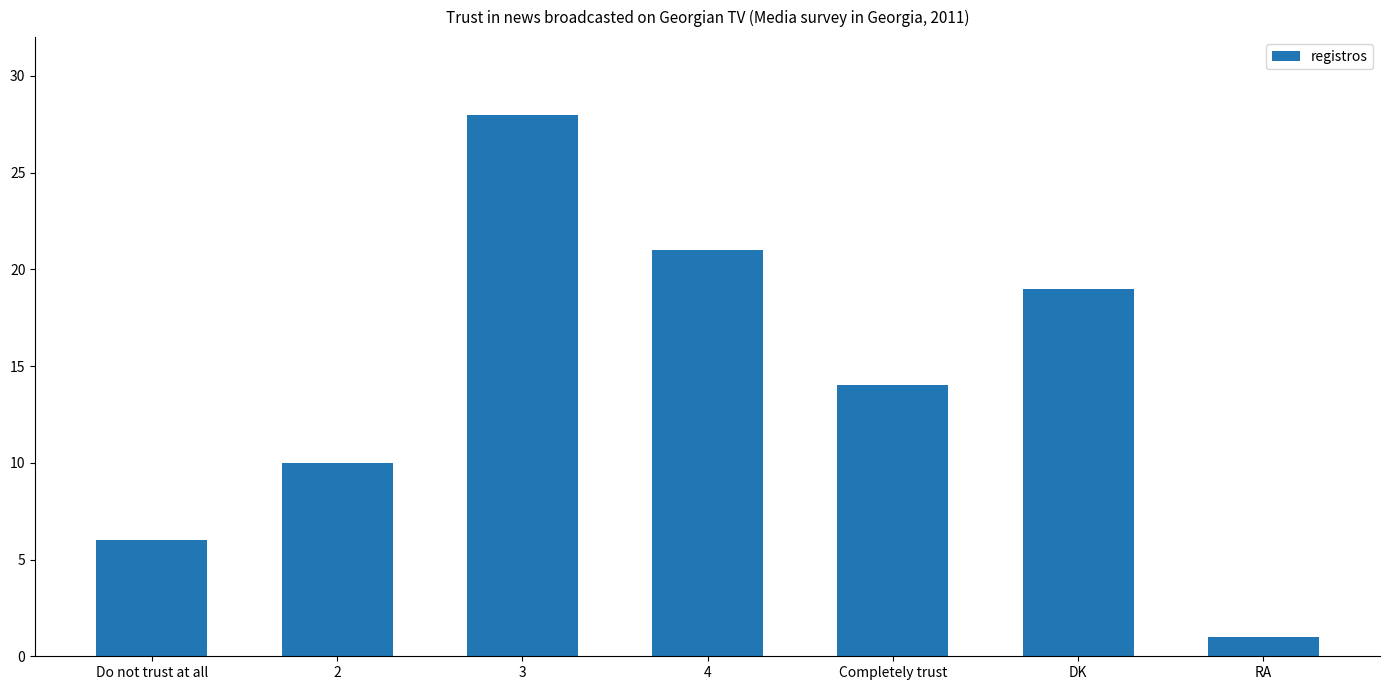

How many distinct data groups are displayed?

1